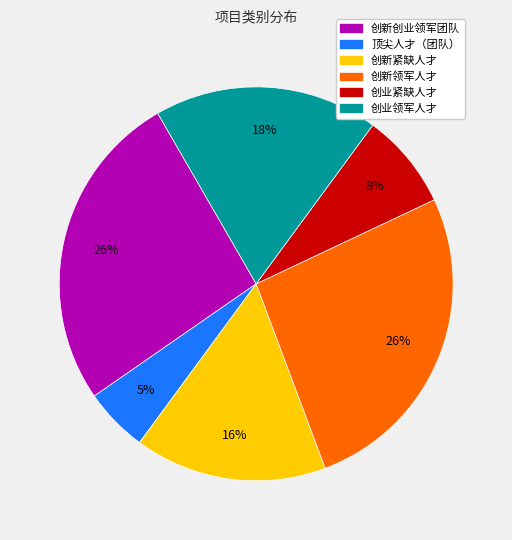

The 创新紧缺人才 slice represents 16% of the pie. True or false?

True